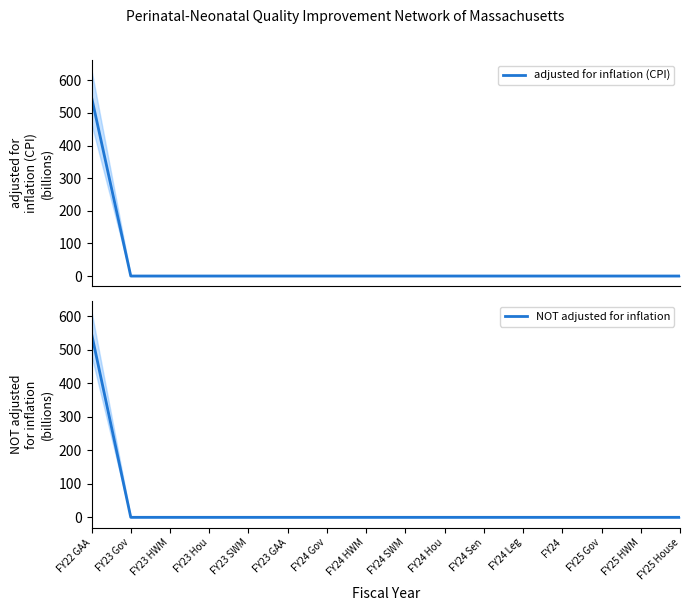

Reading left to right, list all the values displayed in this chart.

adjusted for inflation (CPI): 548.6	0.0	0.0	0.0	0.0	0.0	0.0	0.0	0.0	0.0	0.0	0.0	0.0	0.0	0.0	0.0
NOT adjusted for inflation: 548.6	0.0	0.0	0.0	0.0	0.0	0.0	0.0	0.0	0.0	0.0	0.0	0.0	0.0	0.0	0.0